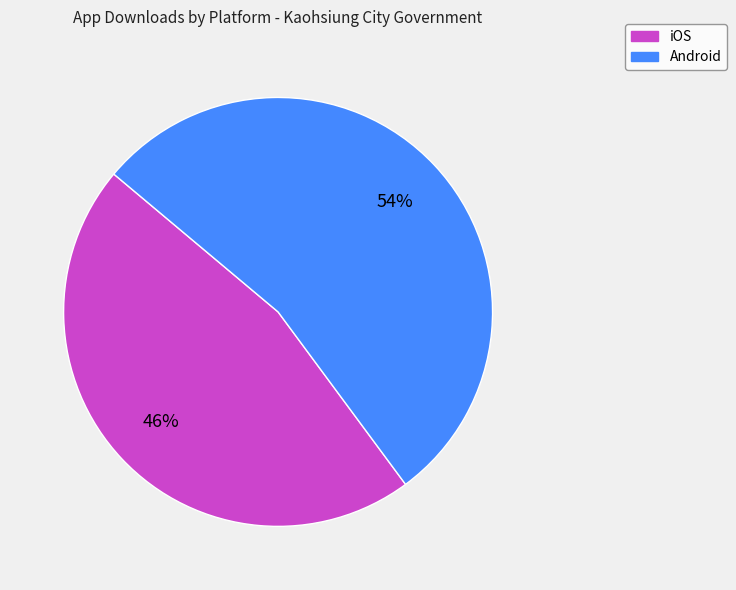

Approximately how many times larger is the value at iOS compared to Android?

0.9